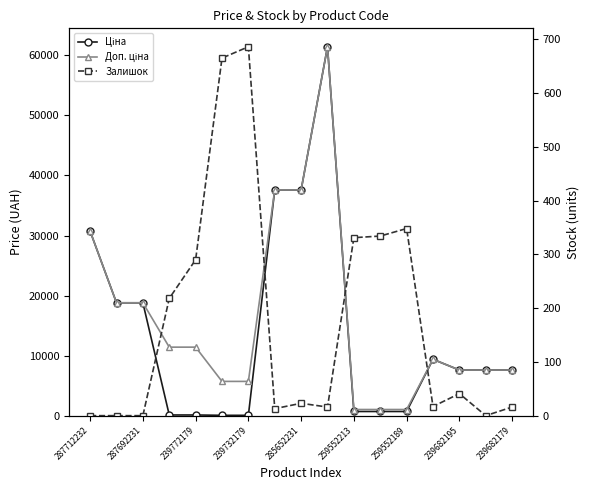

Which has a higher value, 287712232 or 15?

287712232